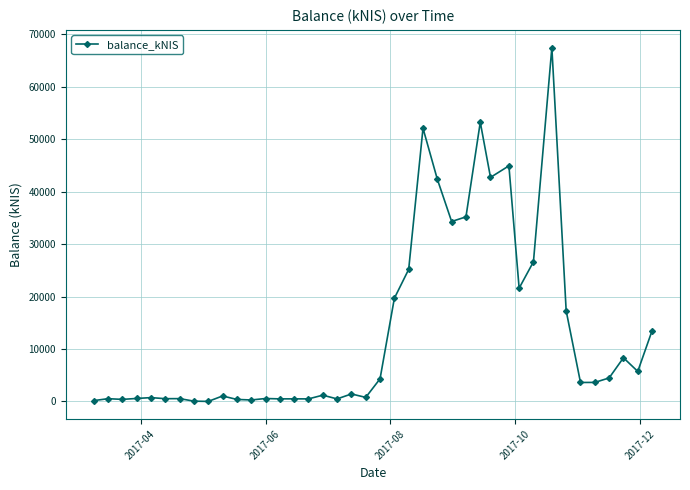

What is the greatest value displayed?

67496.1